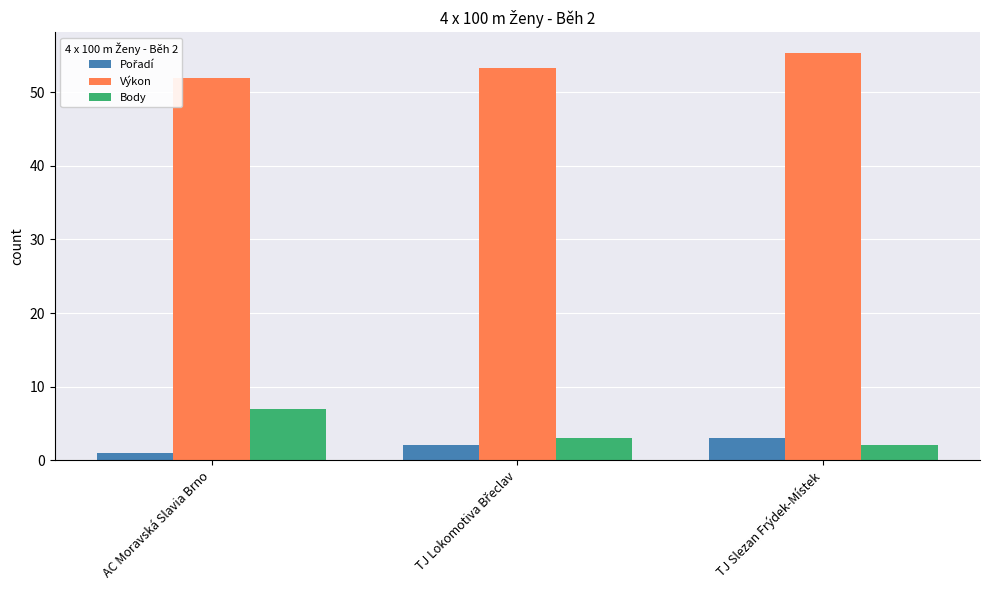

How many bars are there in total?

9